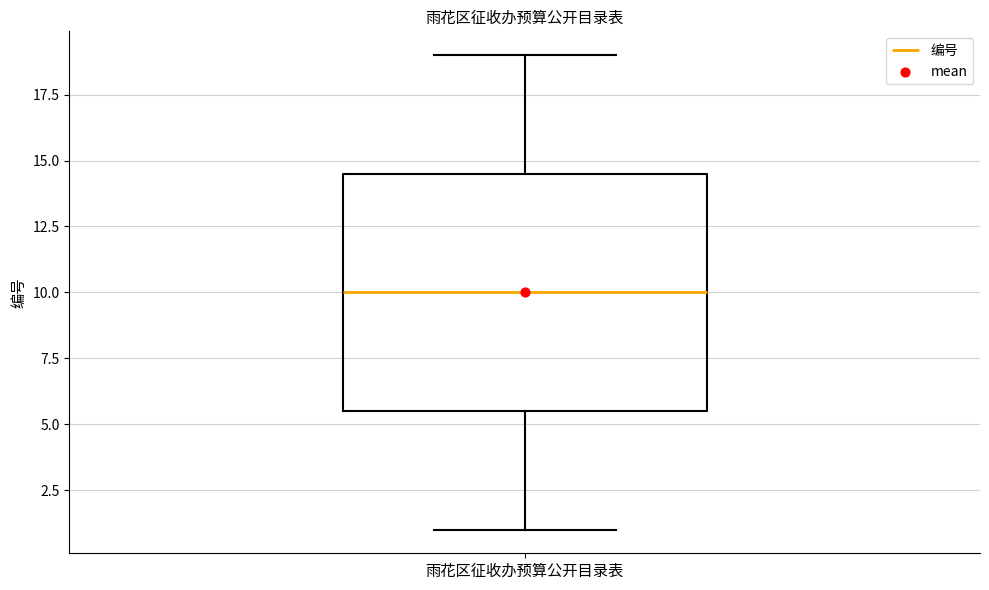

Where does the median line of the box for 雨花区征收办预算公开目录表 sit on the y-axis? The values are not printed on the chart, so give them approximately, as read against the axis.

10.0